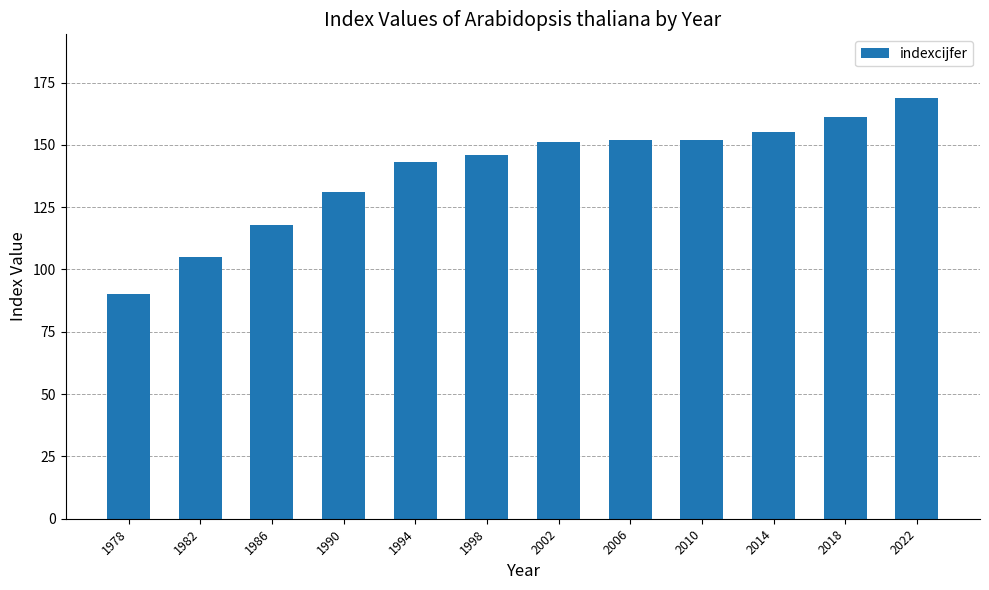

Reading left to right, transcribe all the data shown in this chart.

1978=90	1982=105	1986=118	1990=131	1994=143	1998=146	2002=151	2006=152	2010=152	2014=155	2018=161	2022=169